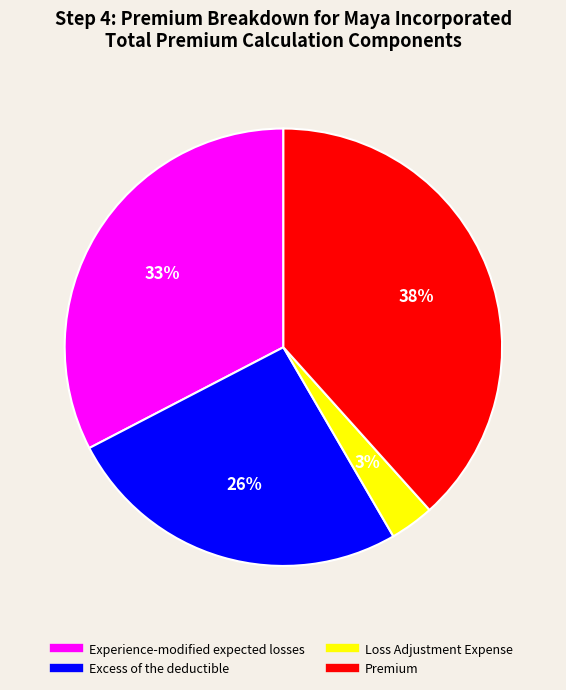

Is there any slice that represents more than half of the pie?

No